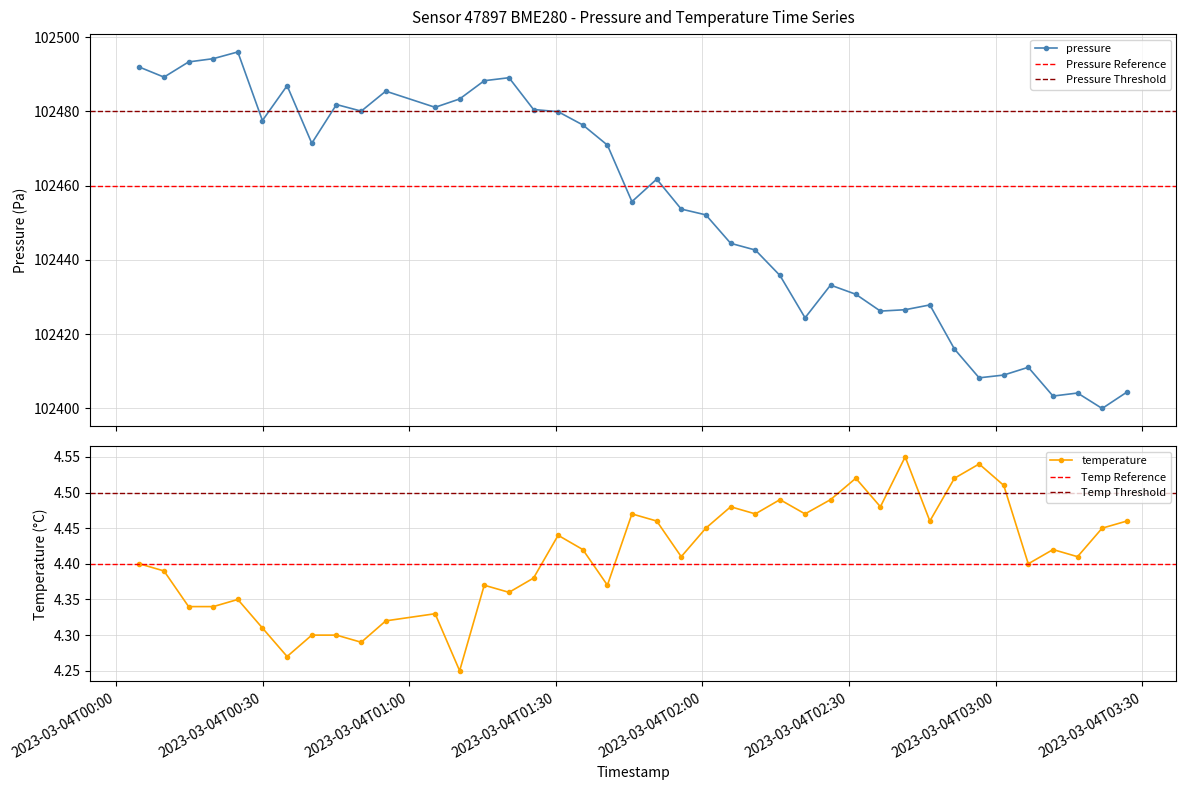

At 2023-03-04T01:05:18, list the series in order from largest to smallest.

pressure, temperature